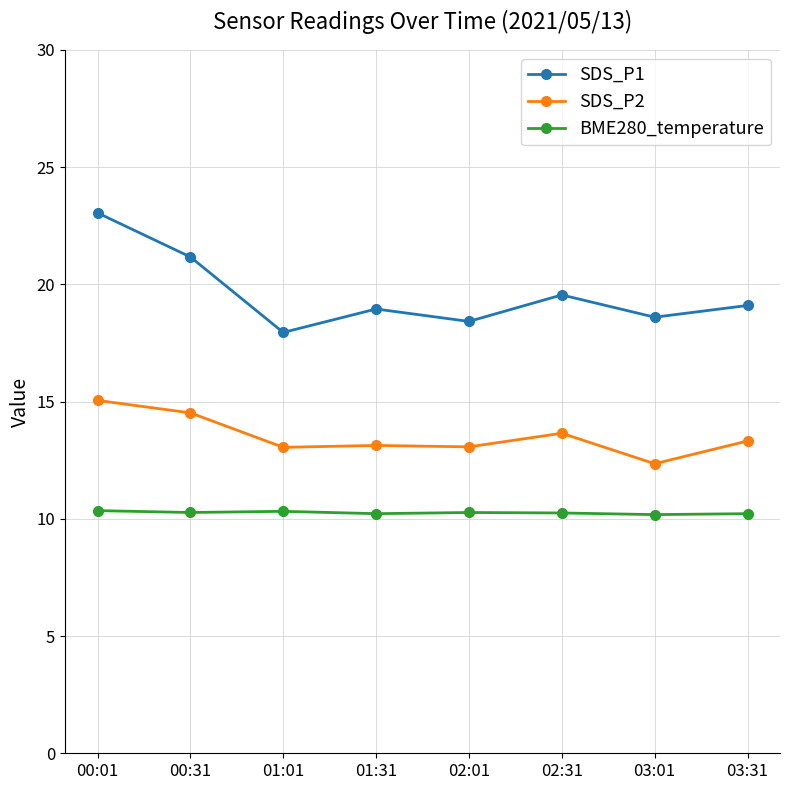

Is the value of SDS_P2 at 03:01 greater than the value of SDS_P1 at 02:01?

No